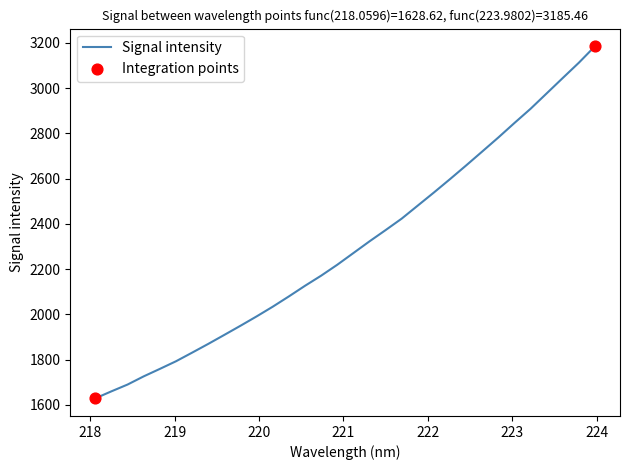

What is the difference between the maximum and minimum values?

1556.8